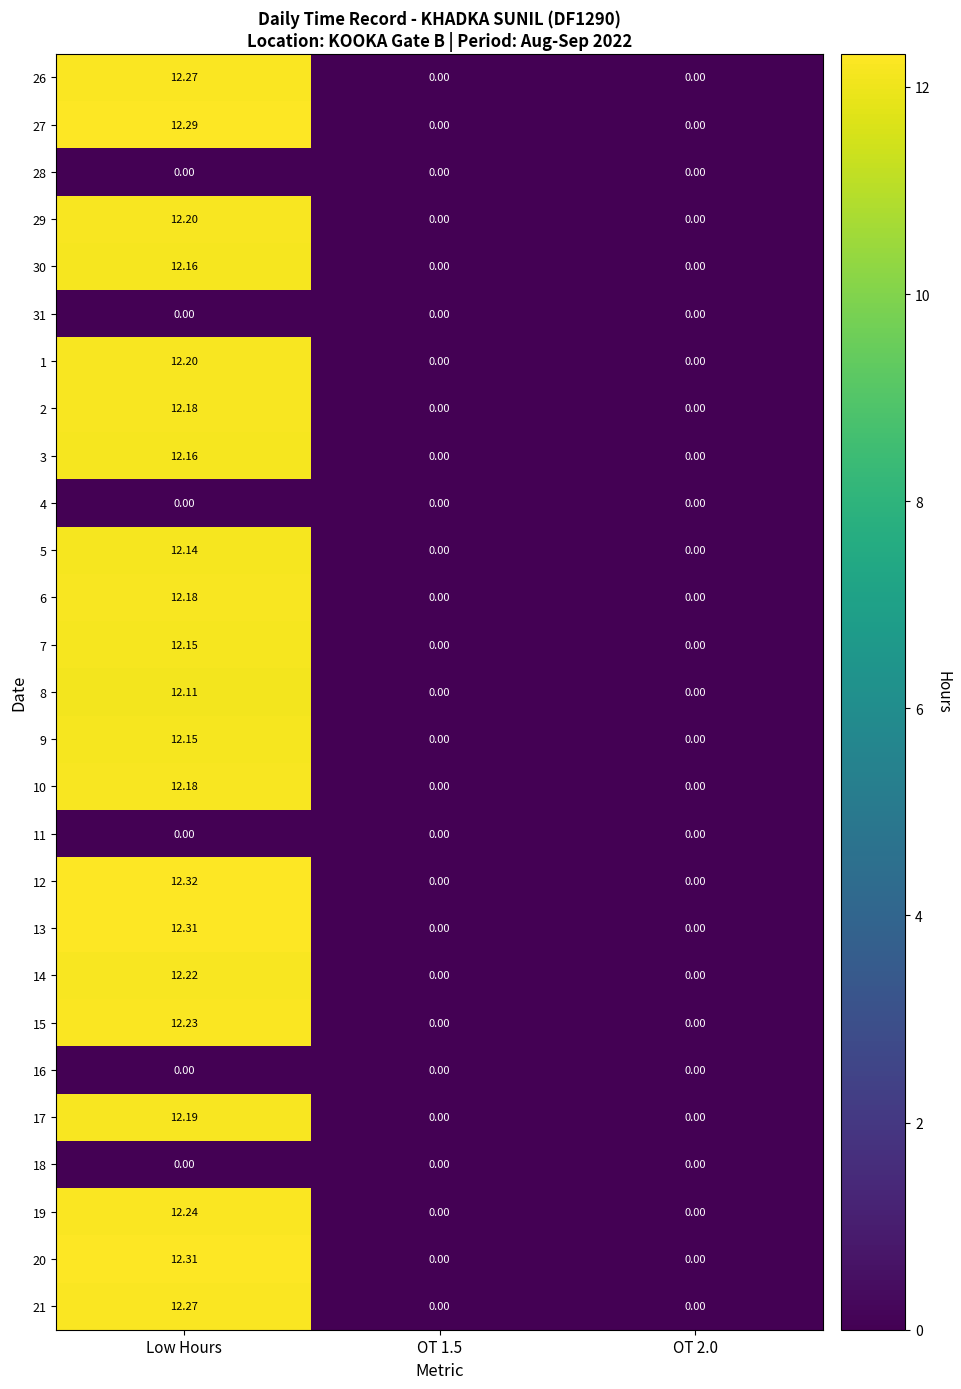

Which category has the highest value across all series?

Low Hours